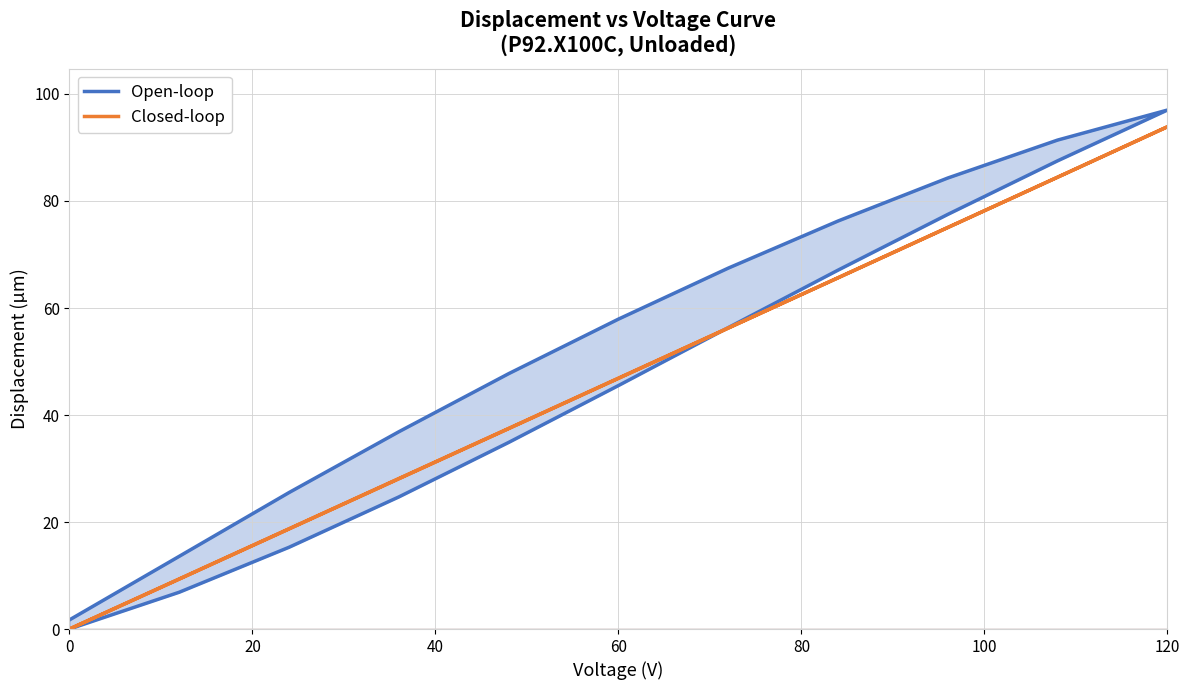

Does the chart display data point markers on the line(s)?

No